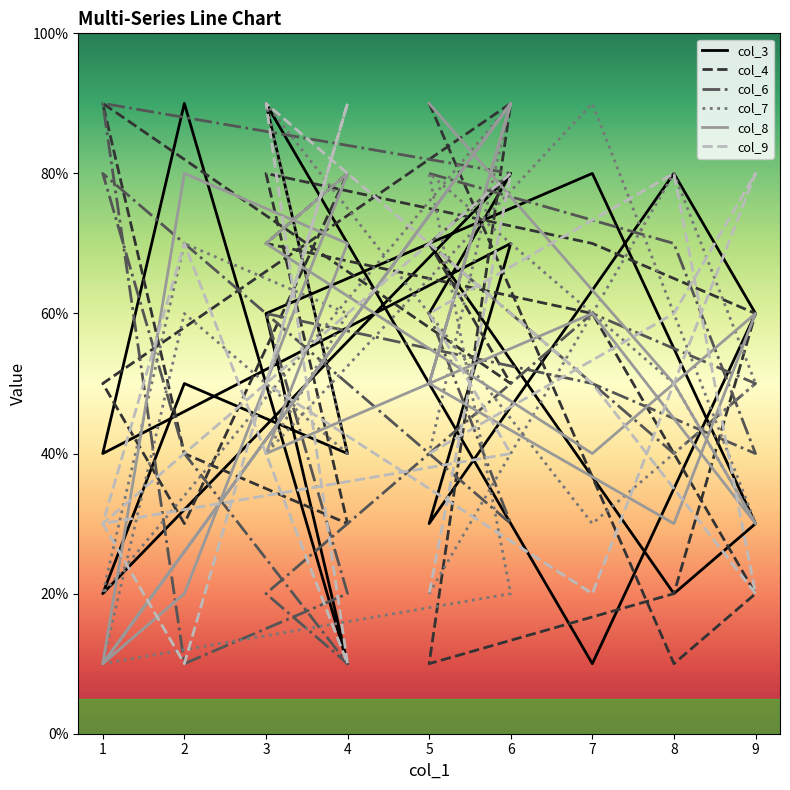

How many lines are shown in the chart?

6